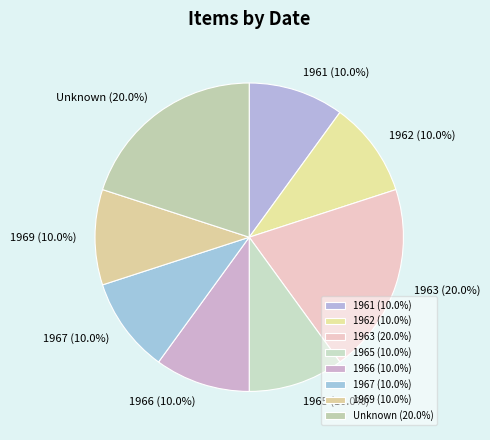

How many slices are in this pie chart?

8